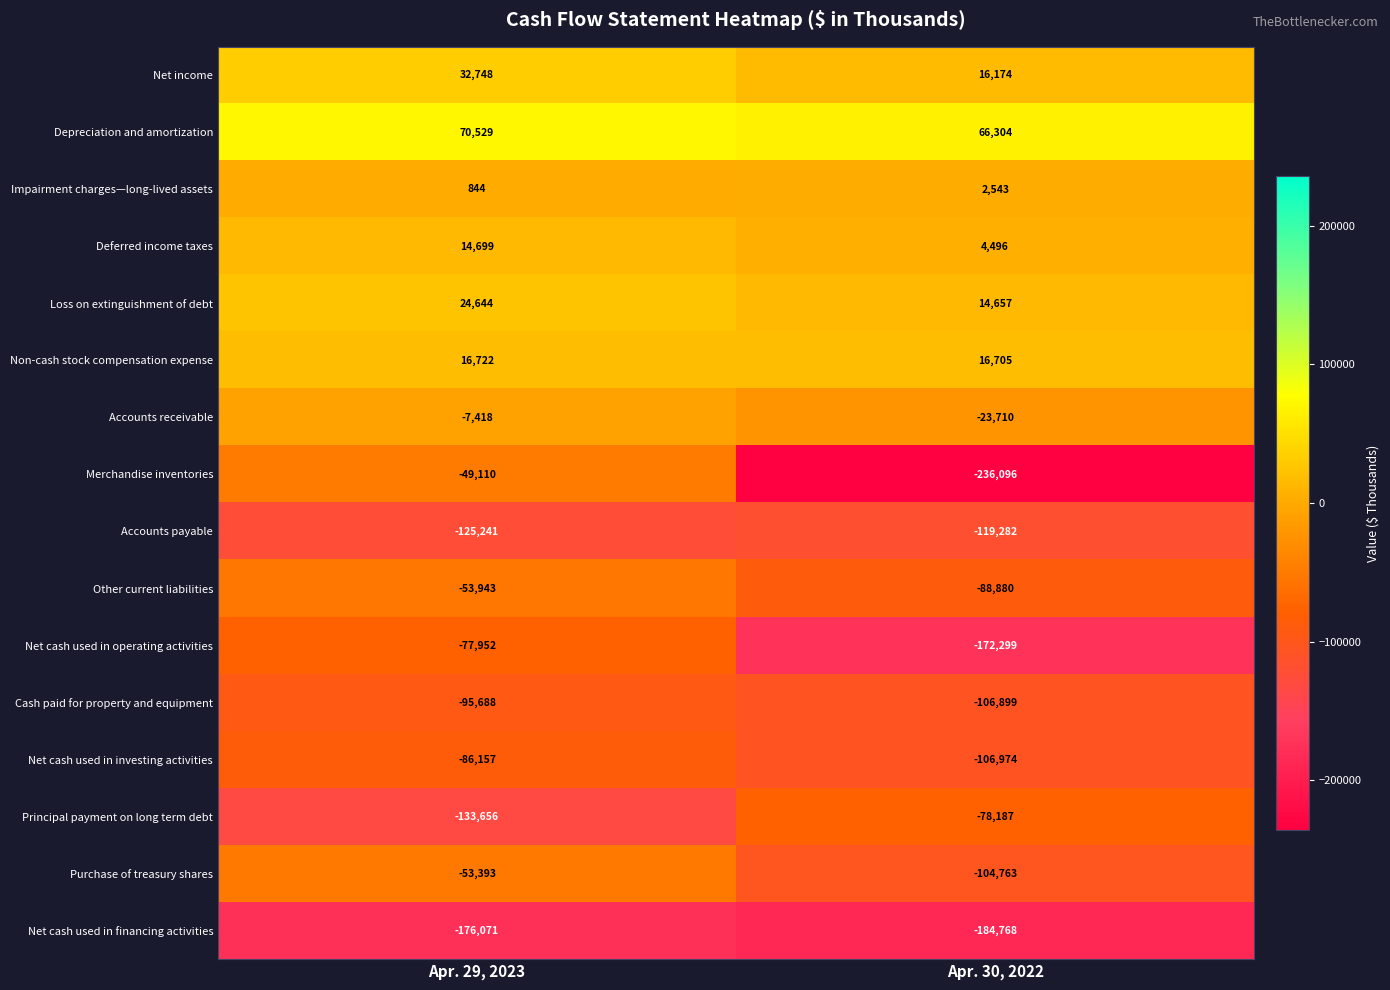

At which label does Depreciation and amortization reach its minimum?

Apr. 30, 2022